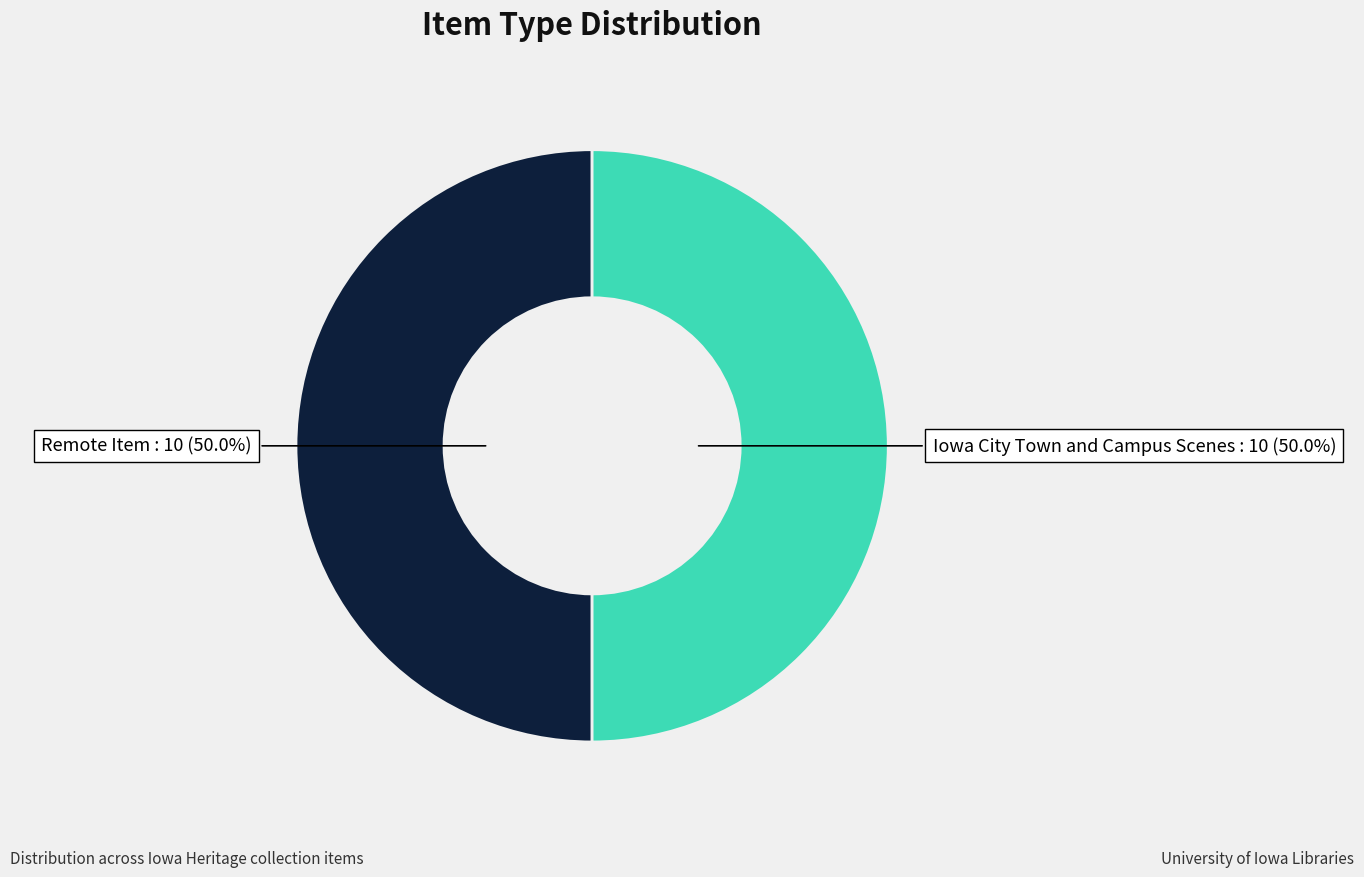

Approximately how many times larger is the value at Iowa City Town and Campus Scenes compared to Remote Item?

1.0